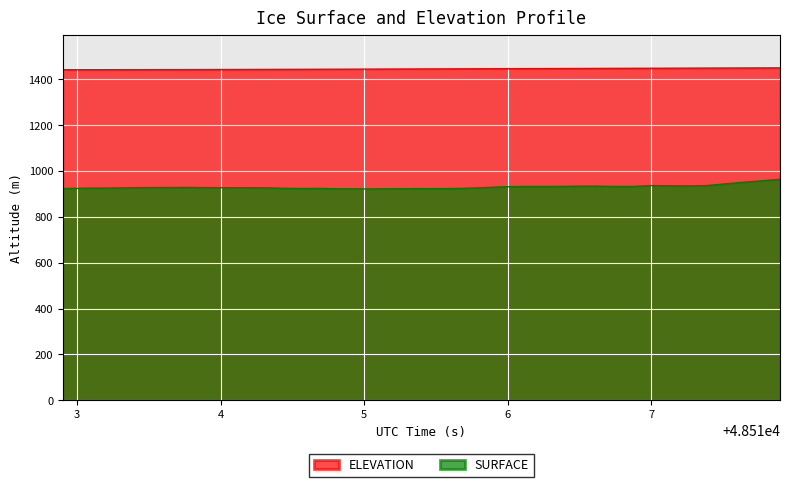

Rank the series by their average value, from highest to lowest.

ELEVATION, SURFACE